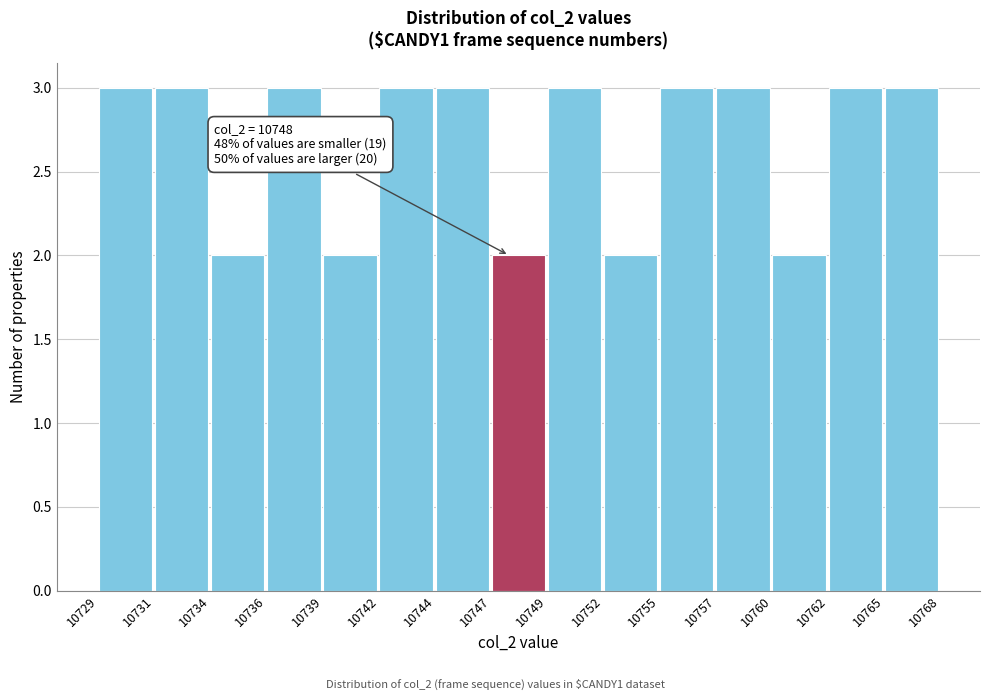

Reading left to right, transcribe all the data shown in this chart.

10729=3	10731=3	10734=2	10736=3	10739=2	10742=3	10744=3	10747=2	10749=3	10752=2	10755=3	10757=3	10760=2	10762=3	10765=3